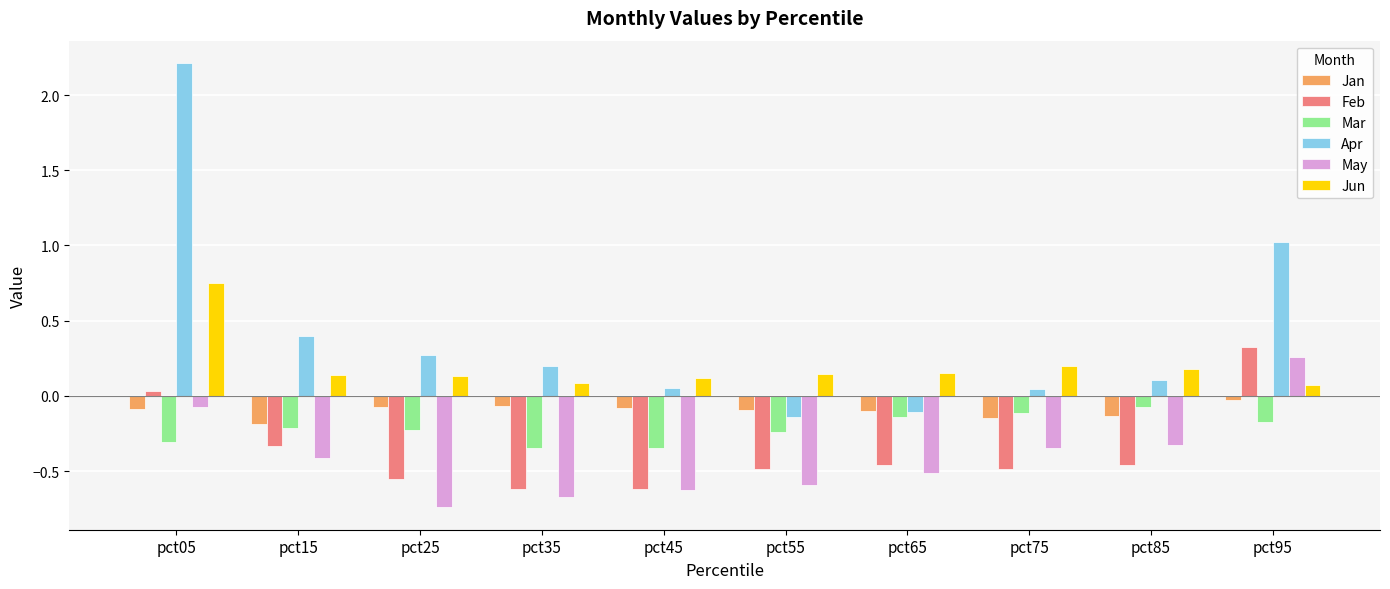

Is the value of Apr at pct35 greater than the value of Mar at pct85?

Yes